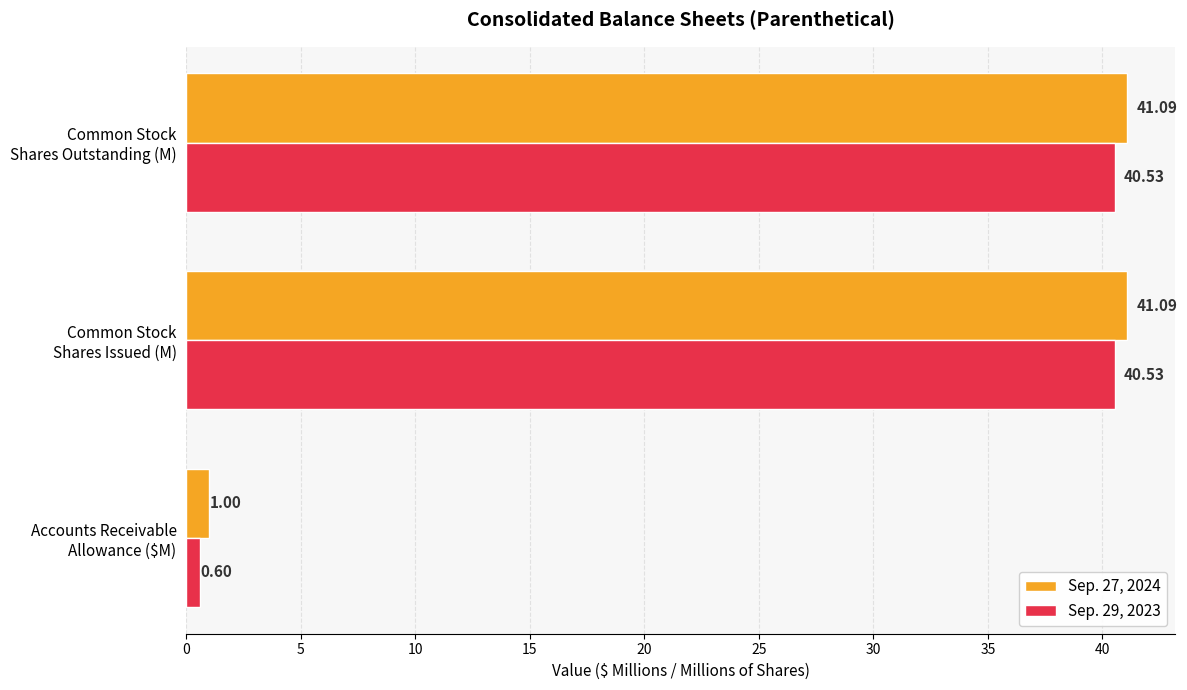

Which series has the widest spread of values?

Sep. 27, 2024